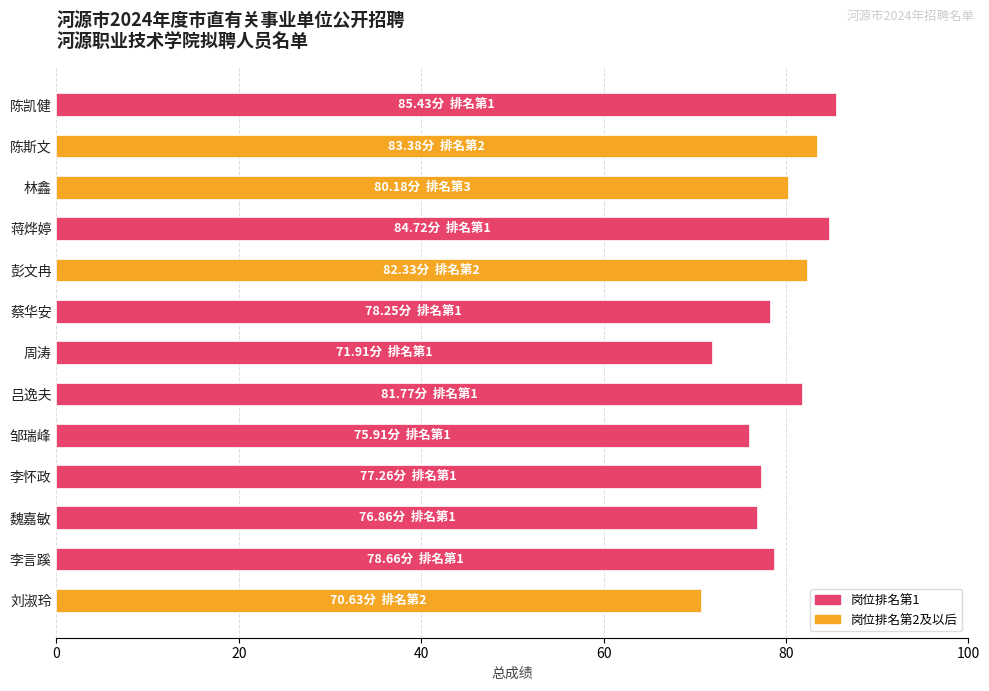

The chart shows a value of 125.4 at 魏嘉敏. True or false?

False